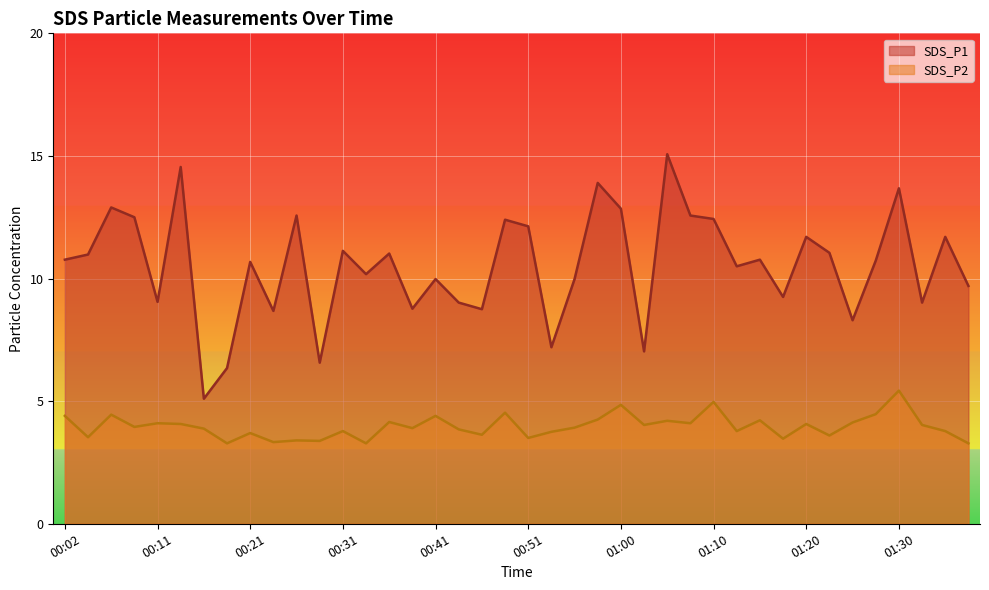

How many lines are shown in the chart?

2